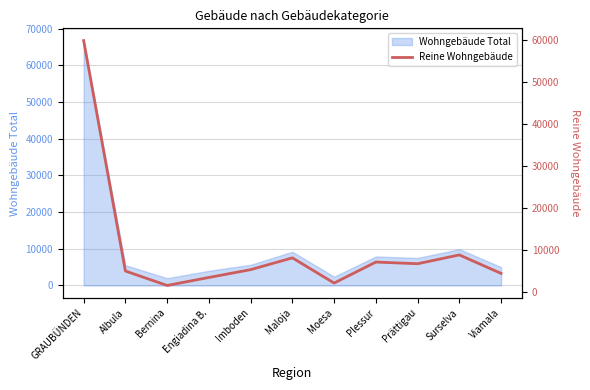

Reading left to right, extract all data points from this chart.

59829	4966	1526	3430	5292	8100	2100	7100	6700	8800	4400